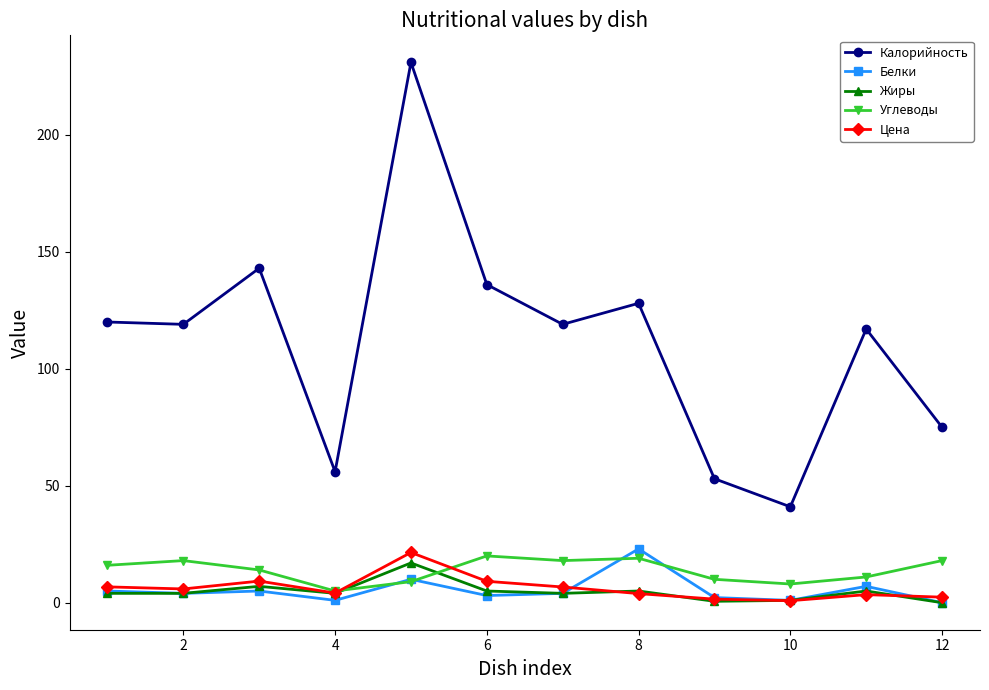

True or false: Калорийность and Белки cross at least once.

False